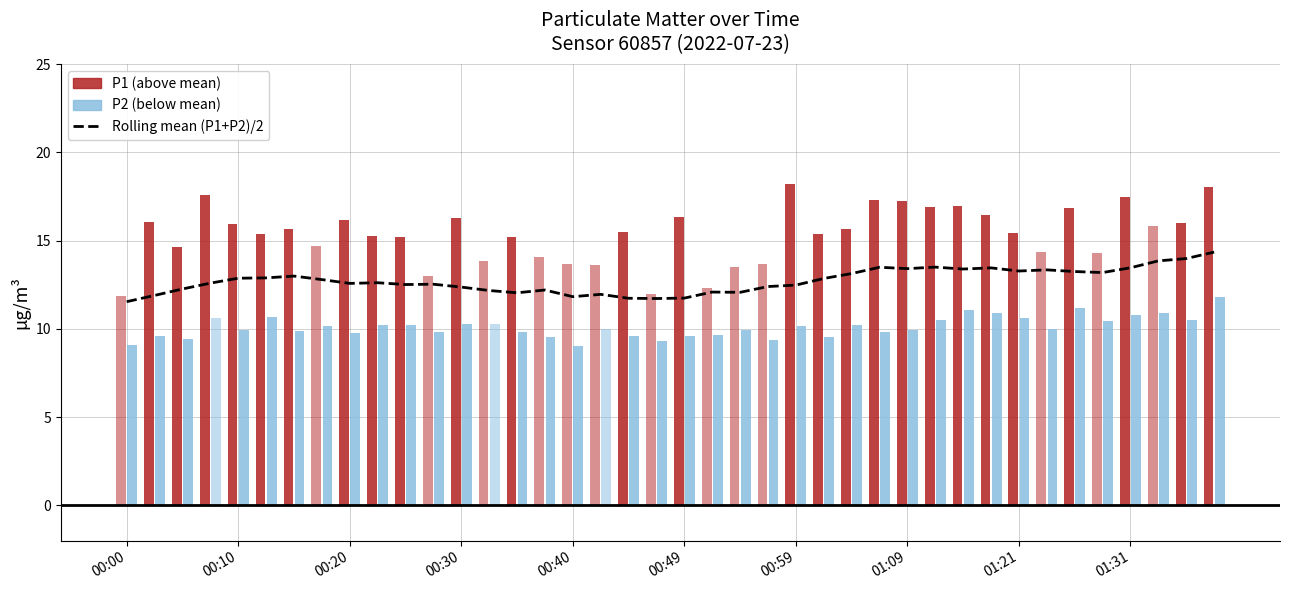

Reading left to right, list all the values displayed in this chart.

11.5	11.9	12.3	12.6	12.9	12.9	13.0	12.8	12.6	12.6	12.5	12.5	12.4	12.2	12.0	12.2	11.8	12.0	11.7	11.7	11.7	12.1	12.1	12.4	12.5	12.9	13.1	13.5	13.4	13.5	13.4	13.5	13.3	13.3	13.2	13.2	13.5	13.9	14.0	14.3